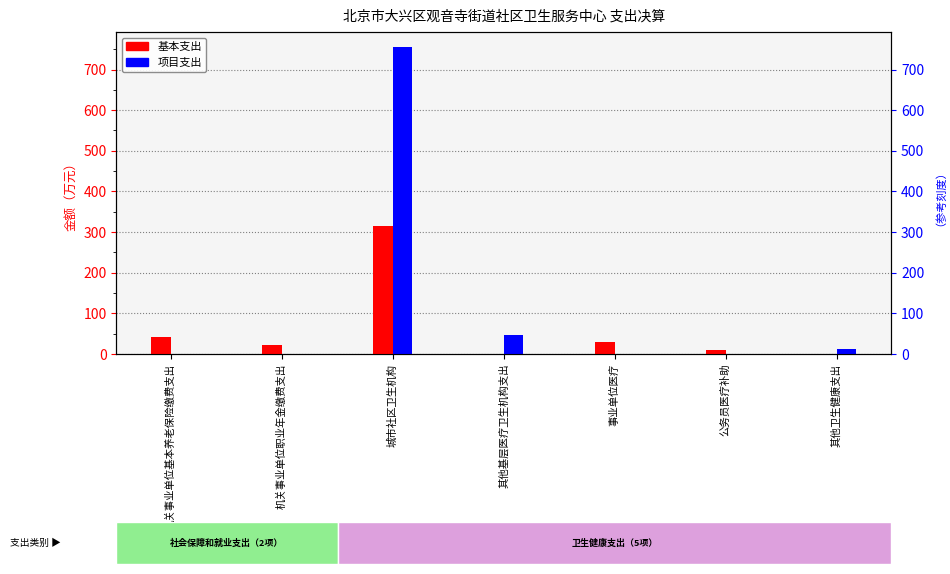

What is the highest value of the 项目支出 series?

754.6